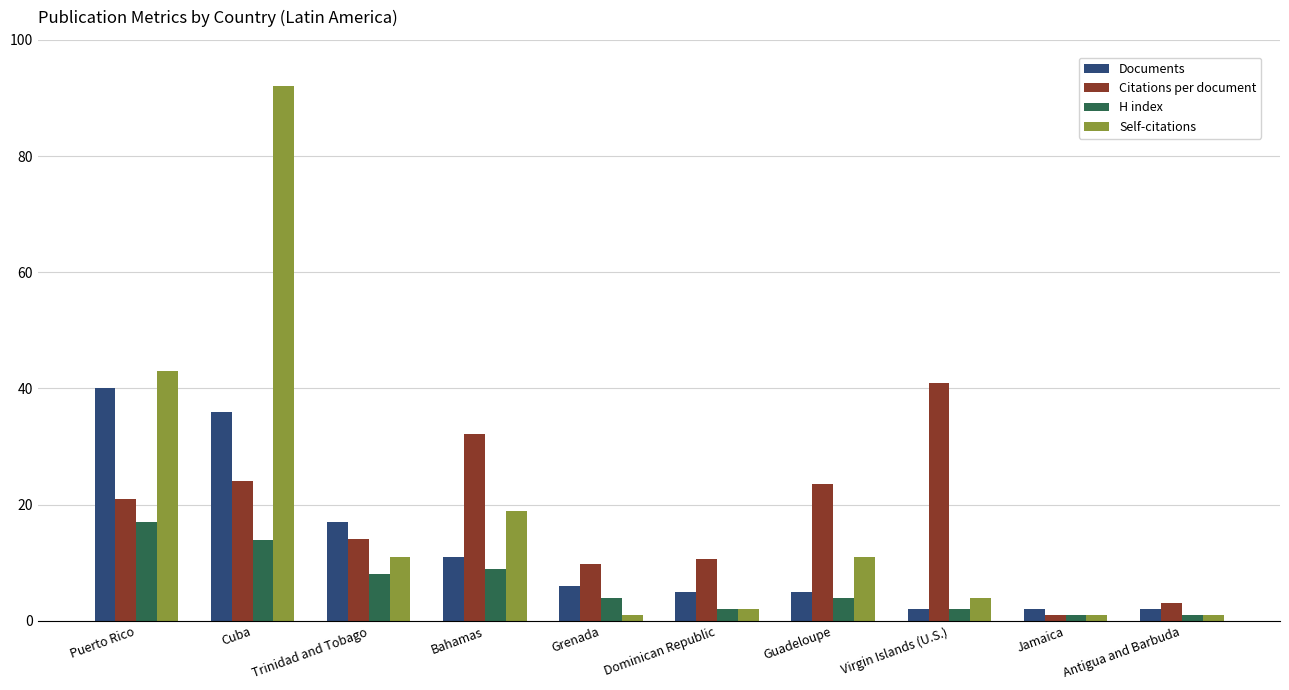

At which category does the chart reach its peak across all series?

Cuba